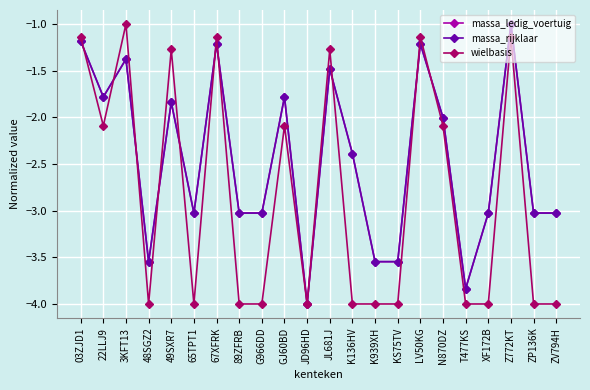

List the labels in order of massa_rijklaar value, smallest first.

JD96HD, T477KS, 48SGZ2, K939XH, KS75TV, 65TPT1, 89ZFRB, G966DD, XF172B, ZP136K, ZV794H, K136HV, N870DZ, 49SXR7, 22LLJ9, GJ60BD, JL681J, 3KFT13, 67XFRK, LV50KG, 03ZJD1, Z772KT